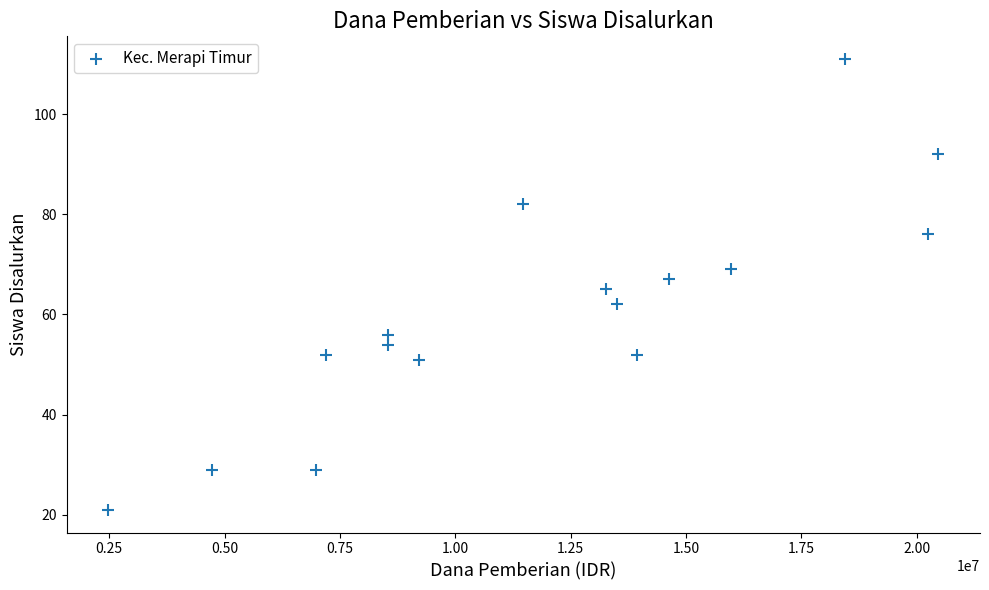

What is the range of Y values (max minus min)?

90